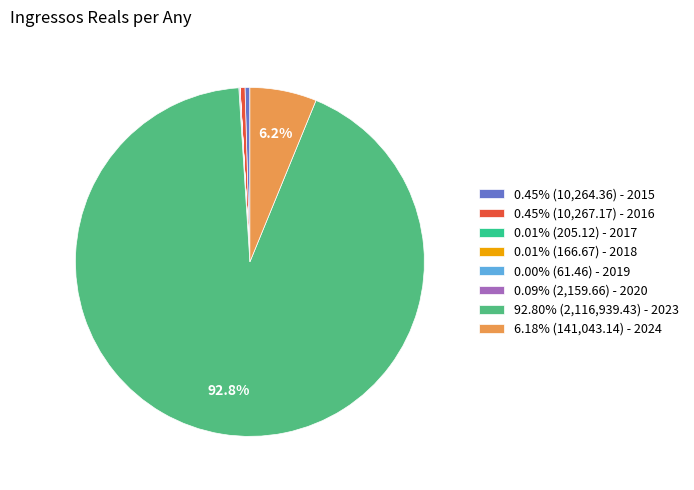

Is there a majority slice in this chart?

Yes